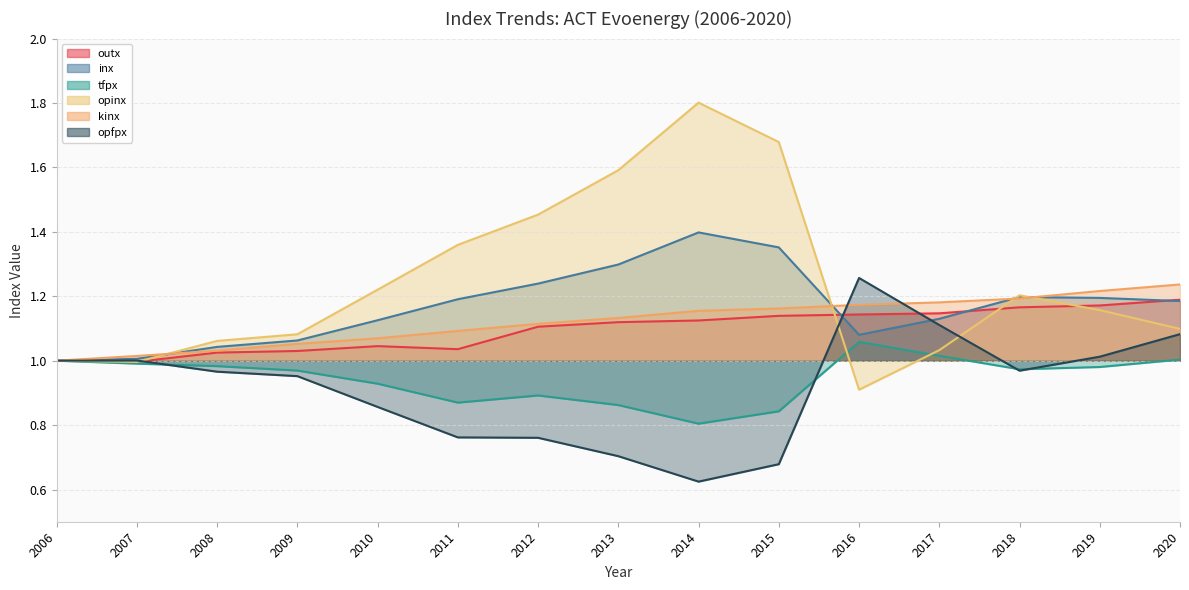

Which label corresponds to the largest value in the chart?

2014